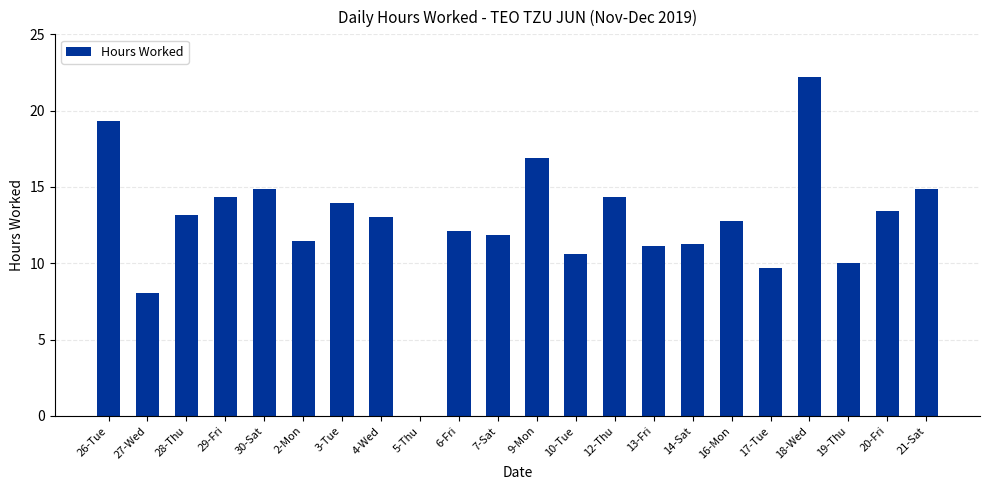

What is the average value?

12.7